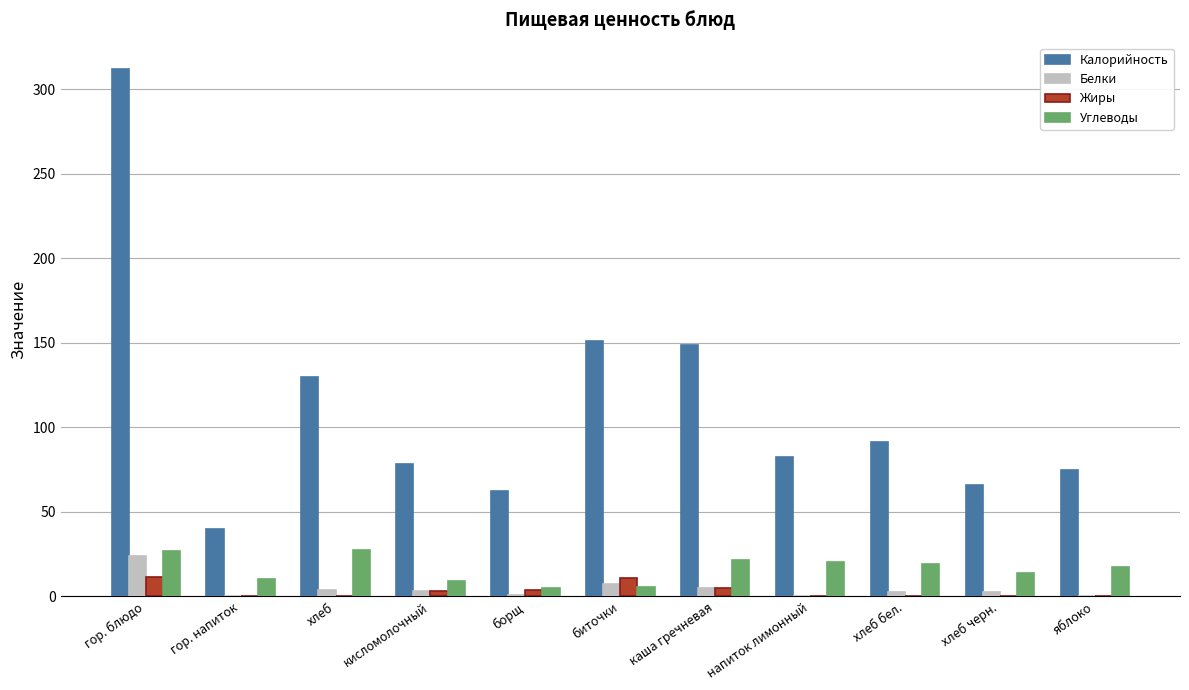

Which category has the highest value across all series?

гор. блюдо